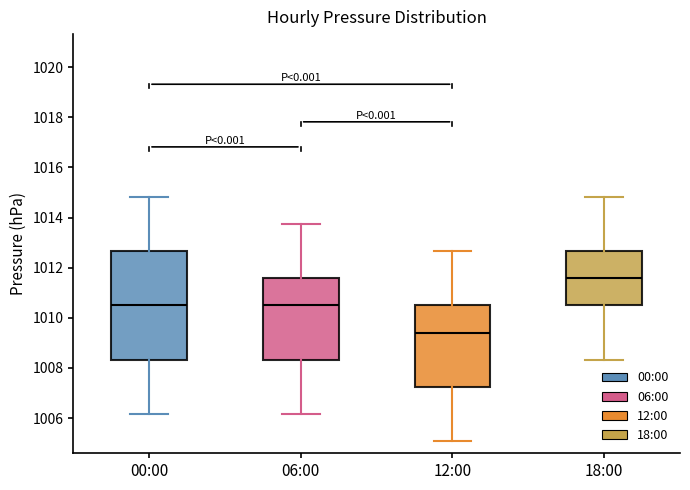

Where does the median line of the box for 12:00 sit on the y-axis? The values are not printed on the chart, so give them approximately, as read against the axis.

1009.4